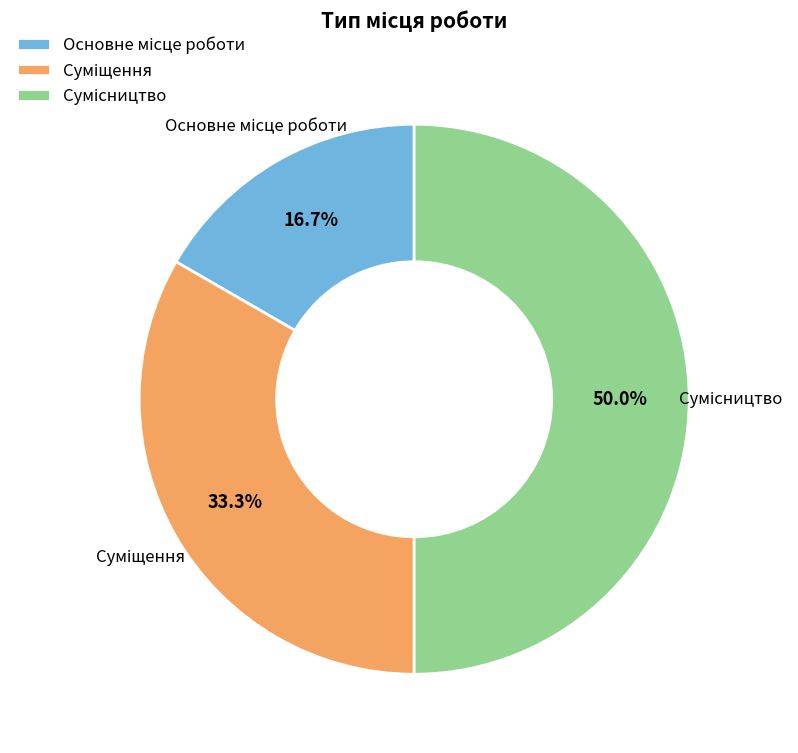

To the nearest percent, what is the average slice percentage?

33%